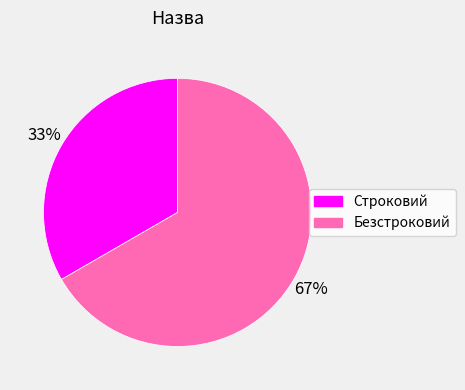

To the nearest percent, what percentage of the pie is Строковий?

33%